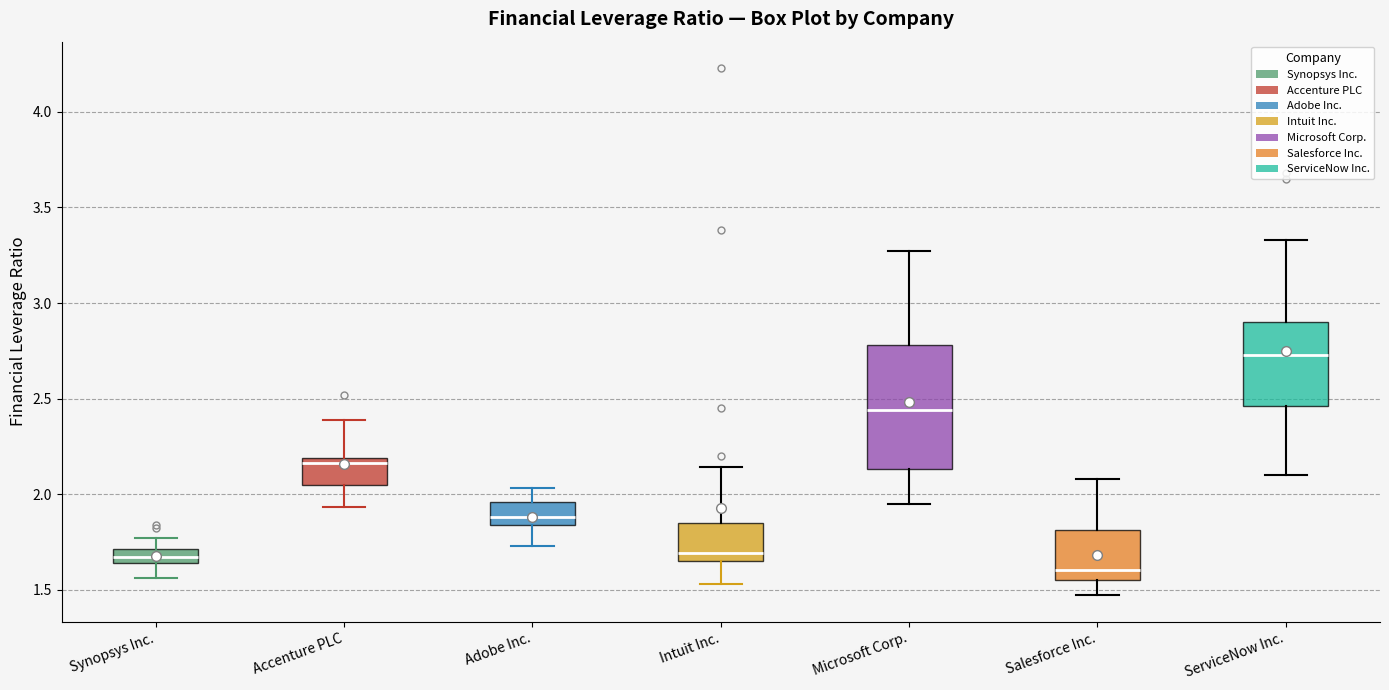

Where is the lower edge of the box for Microsoft Corp. on the y-axis? The values are not printed on the chart, so give them approximately, as read against the axis.

2.15